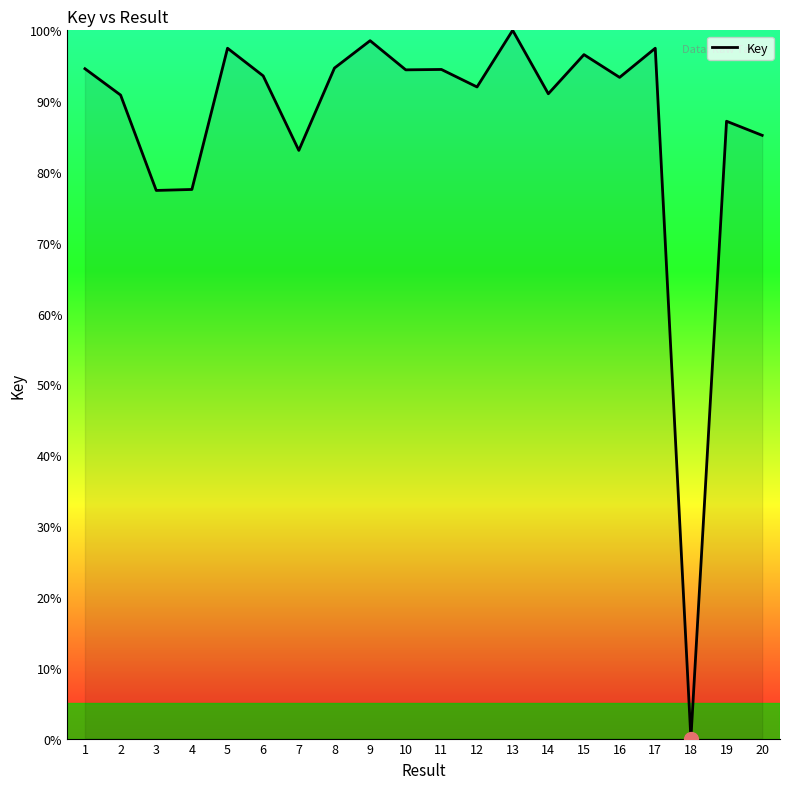

What is the difference between the values at 10 and 14?

3.4